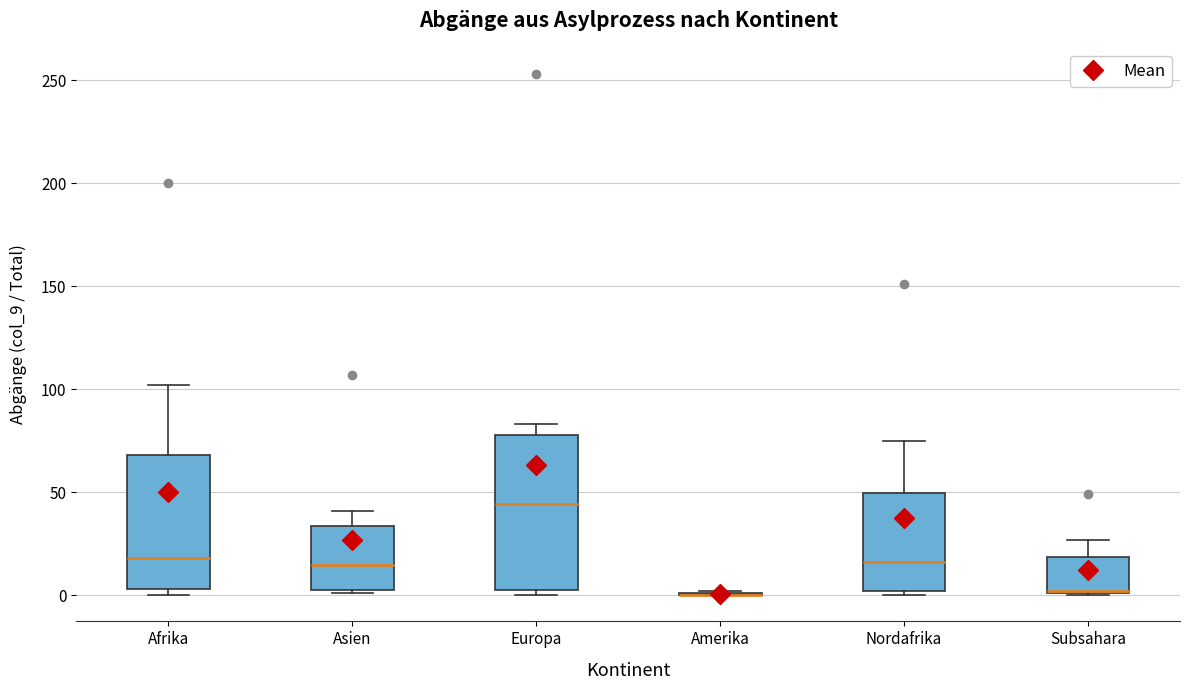

Where is the upper edge of the box for Asien on the y-axis? The values are not printed on the chart, so give them approximately, as read against the axis.

35